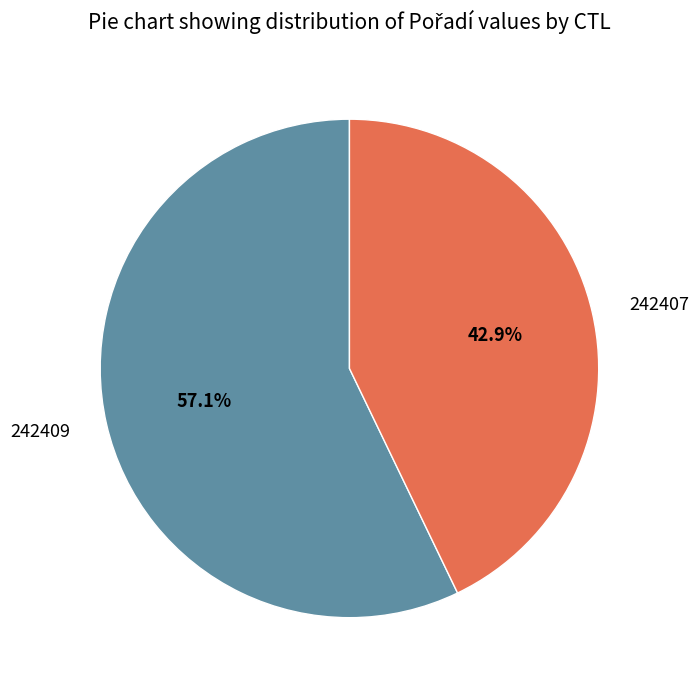

To the nearest percent, what is the combined percentage of 242407 and 242409?

100%